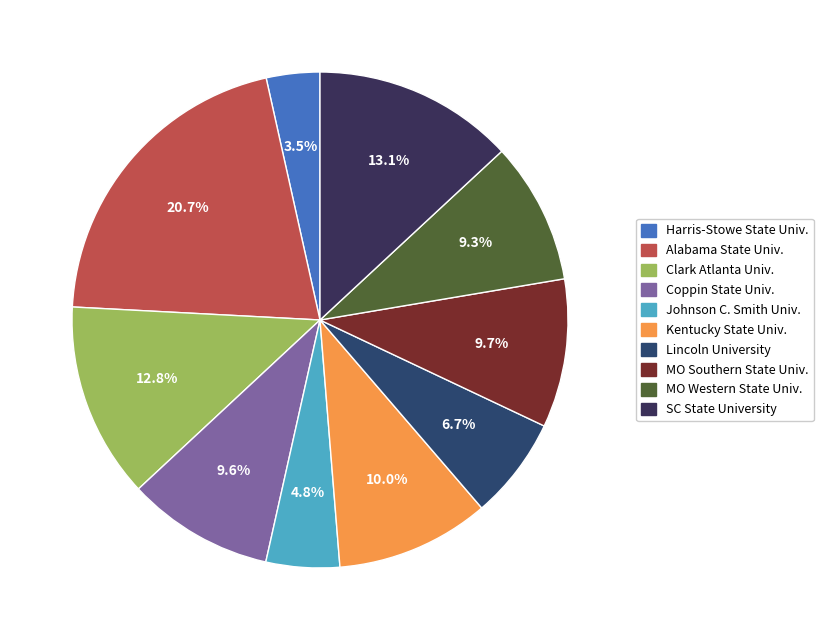

How many slices are in this pie chart?

10